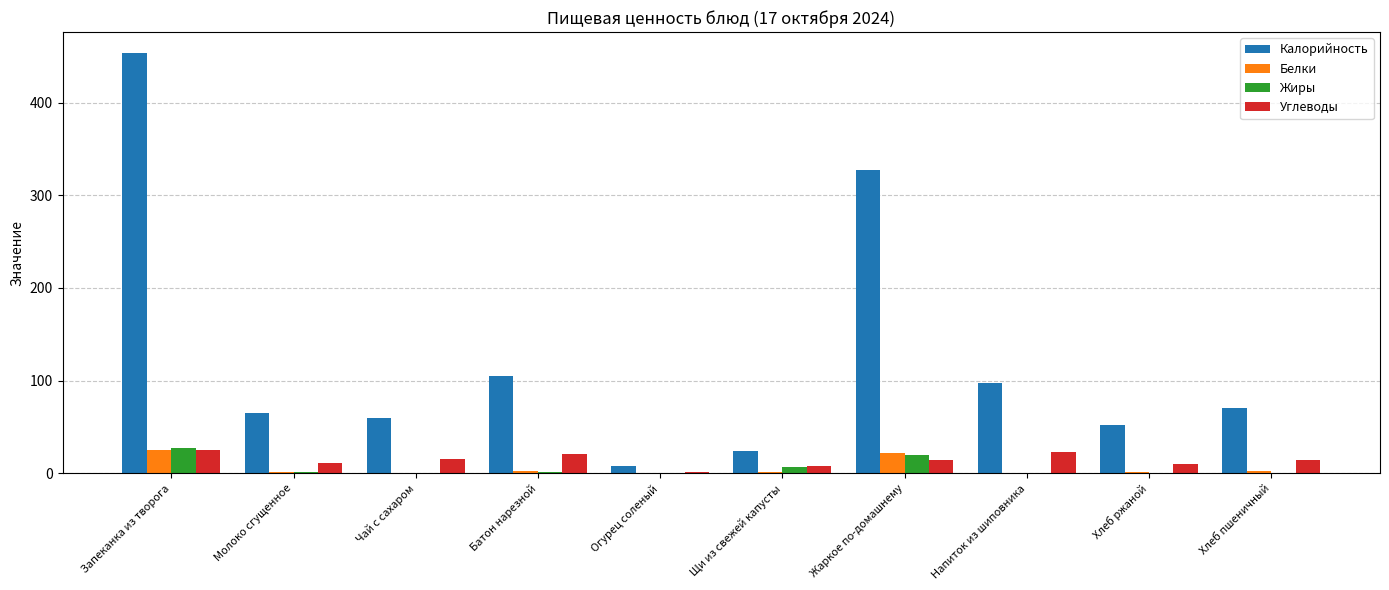

At which label is Калорийность closest to 230?

Жаркое по-домашнему